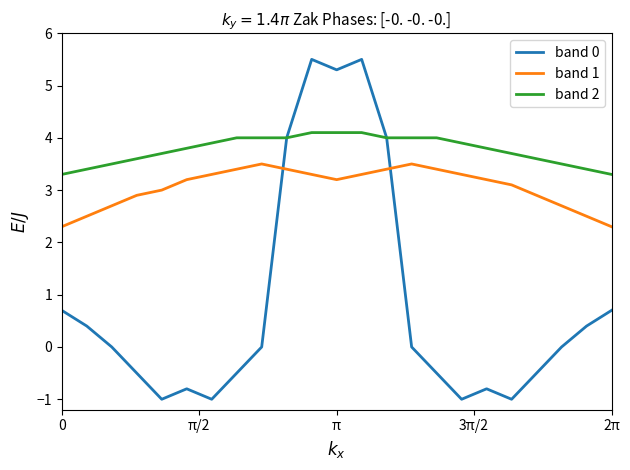

What is the minimum value shown in the chart?

-1.0